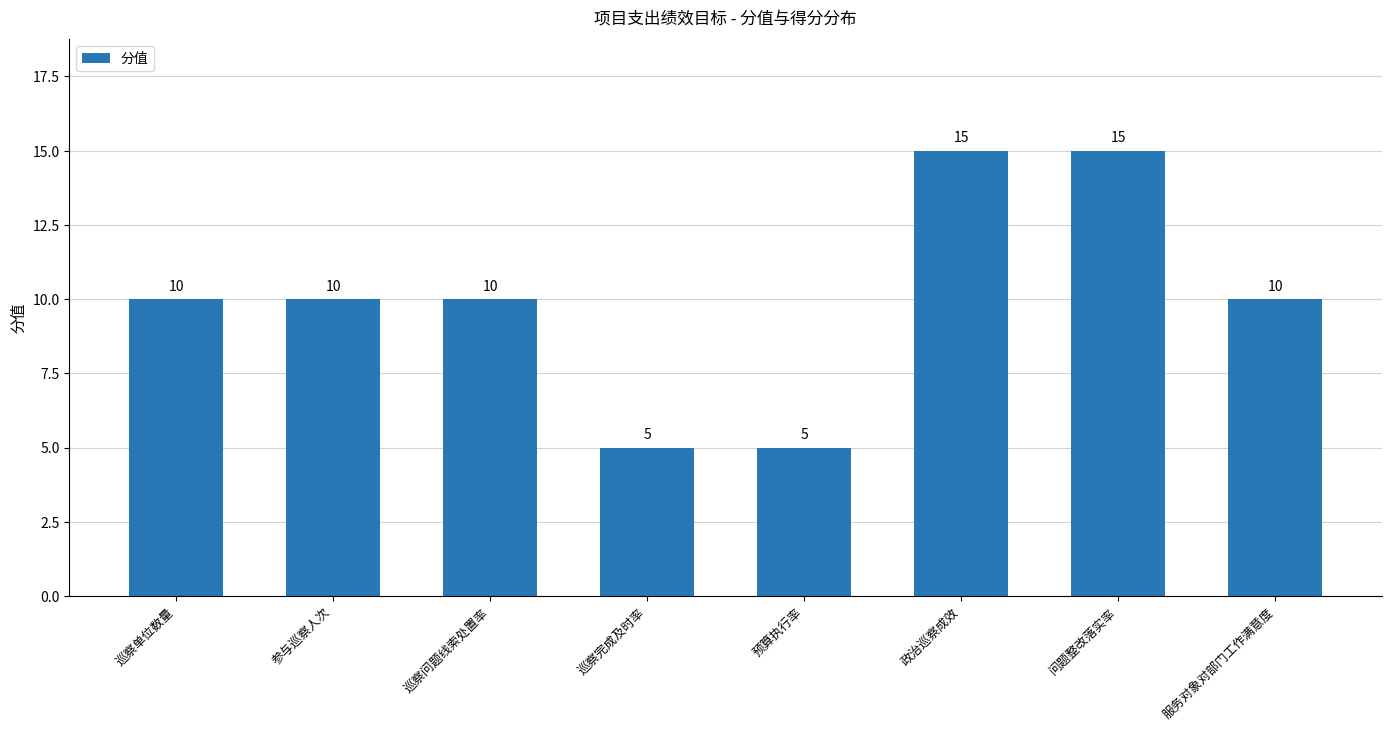

What is the change in value from 问题整改落实率 to 服务对象对部门工作满意度?

-5